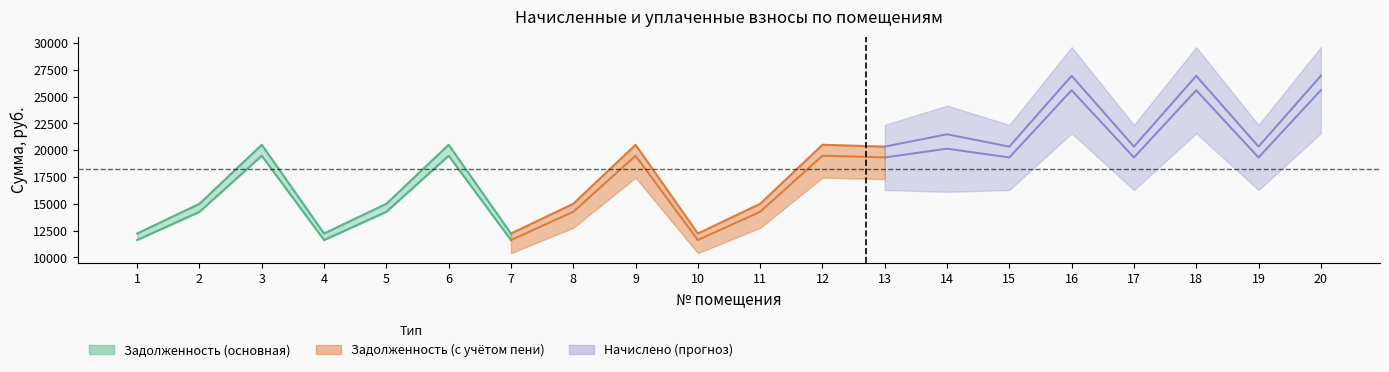

What is the value of the задолженность point at the 14th from the left?

20147.4